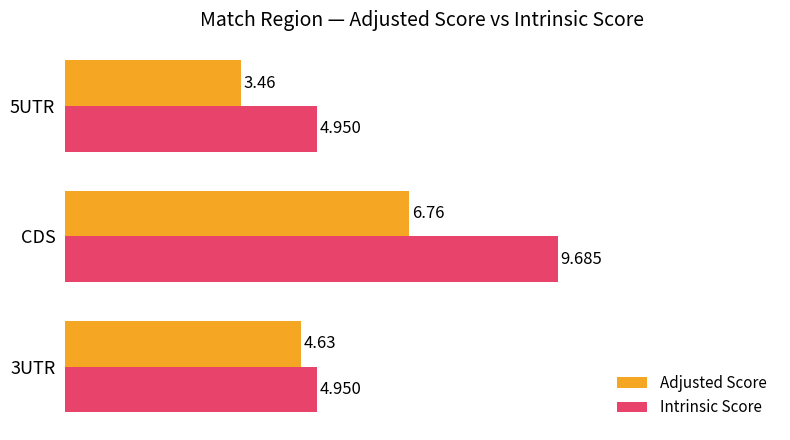

Between 3UTR and CDS, which series saw the biggest shift?

Intrinsic Score